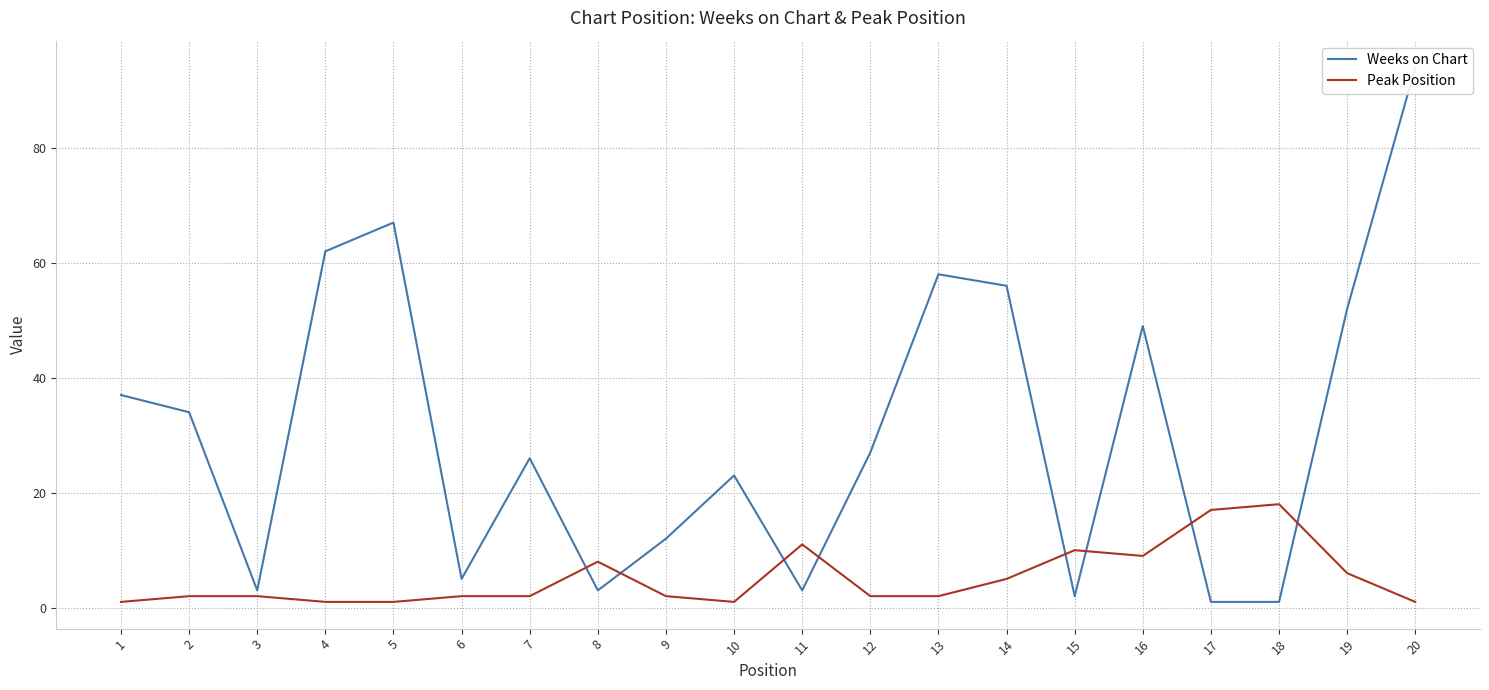

Which category has the lowest value across all series?

17